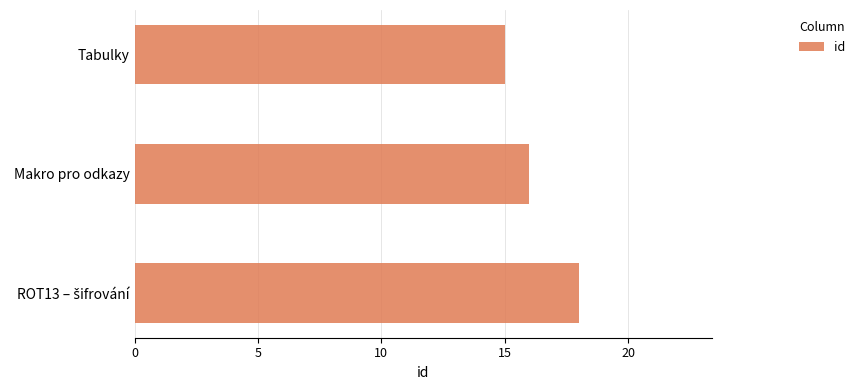

Reading bottom to top, transcribe all the data shown in this chart.

18	16	15